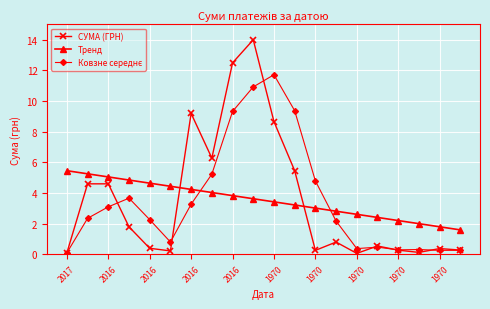

How many times do СУМА (ГРН) and Тренд cross each other?

2